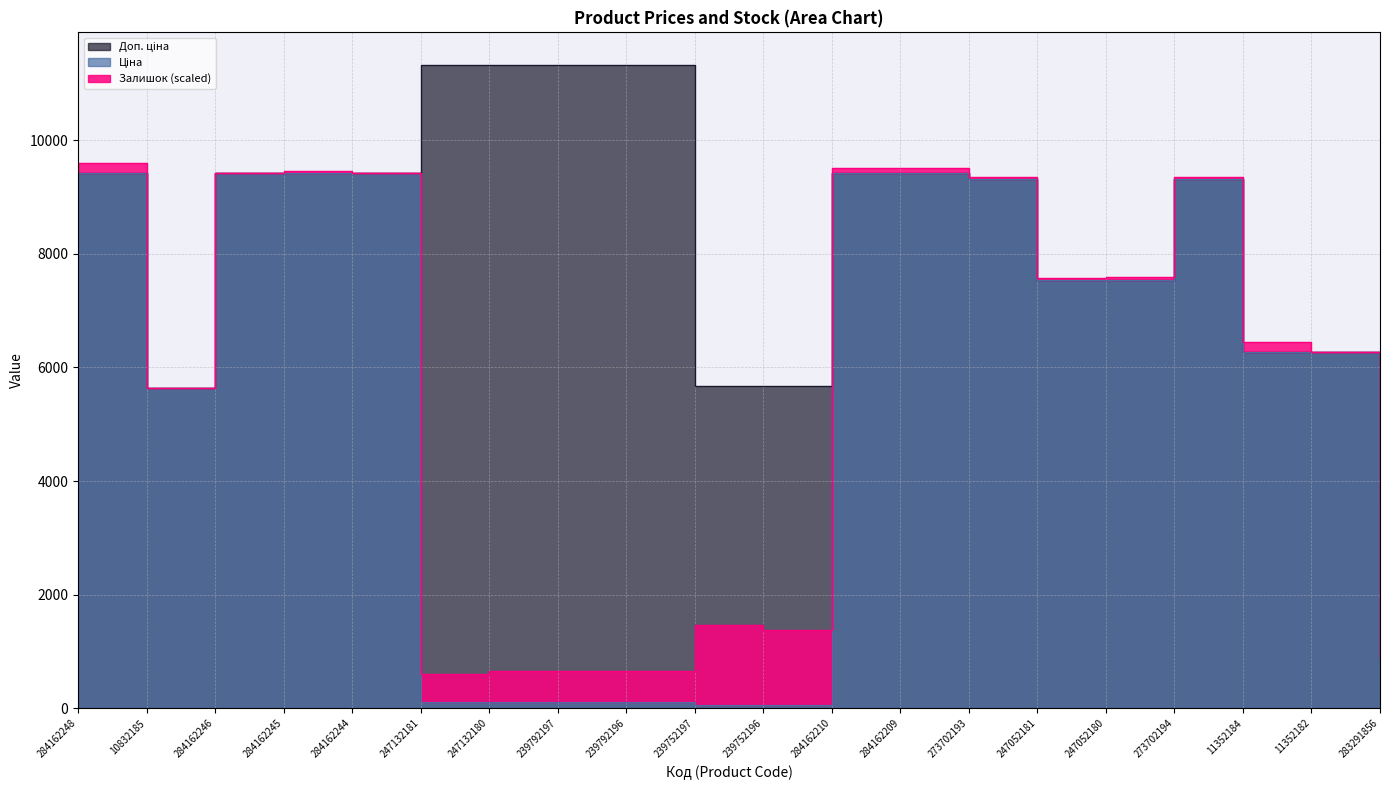

Which series has the largest total across all categories?

Доп. ціна